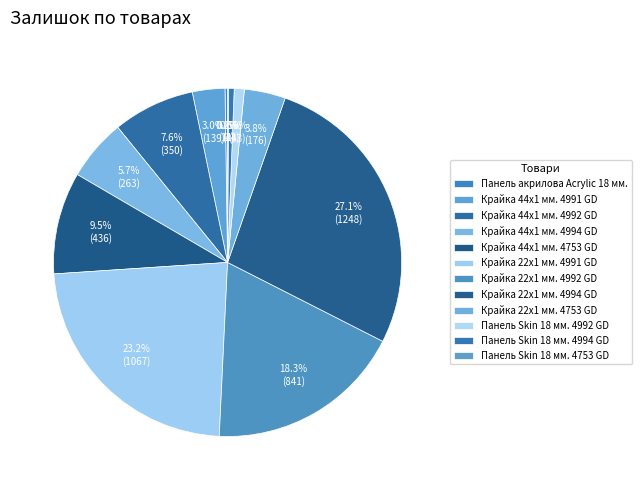

Rank the categories by value from highest to lowest.

Крайка 22x1 мм. 4994 GD, Крайка 22x1 мм. 4991 GD, Крайка 22x1 мм. 4992 GD, Крайка 44x1 мм. 4753 GD, Крайка 44x1 мм. 4992 GD, Крайка 44x1 мм. 4994 GD, Крайка 22x1 мм. 4753 GD, Крайка 44x1 мм. 4991 GD, Панель Skin 18 мм. 4992 GD, Панель Skin 18 мм. 4994 GD, Панель акрилова Acrylic 18 мм., Панель Skin 18 мм. 4753 GD